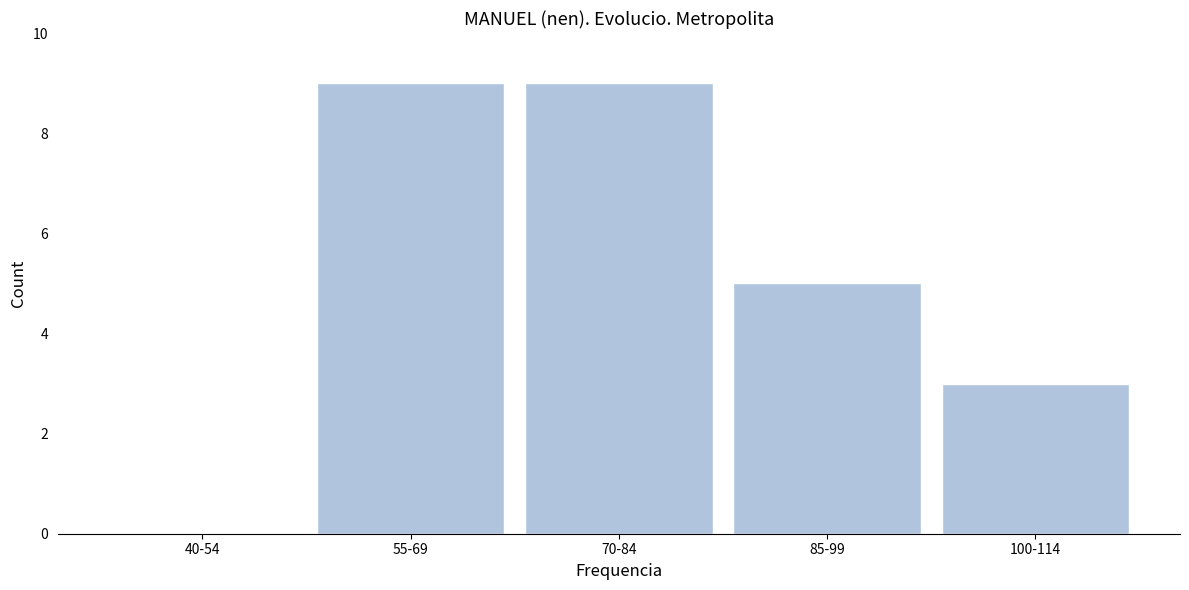

Reading left to right, list all the values displayed in this chart.

40-54=0	55-69=9	70-84=9	85-99=5	100-114=3